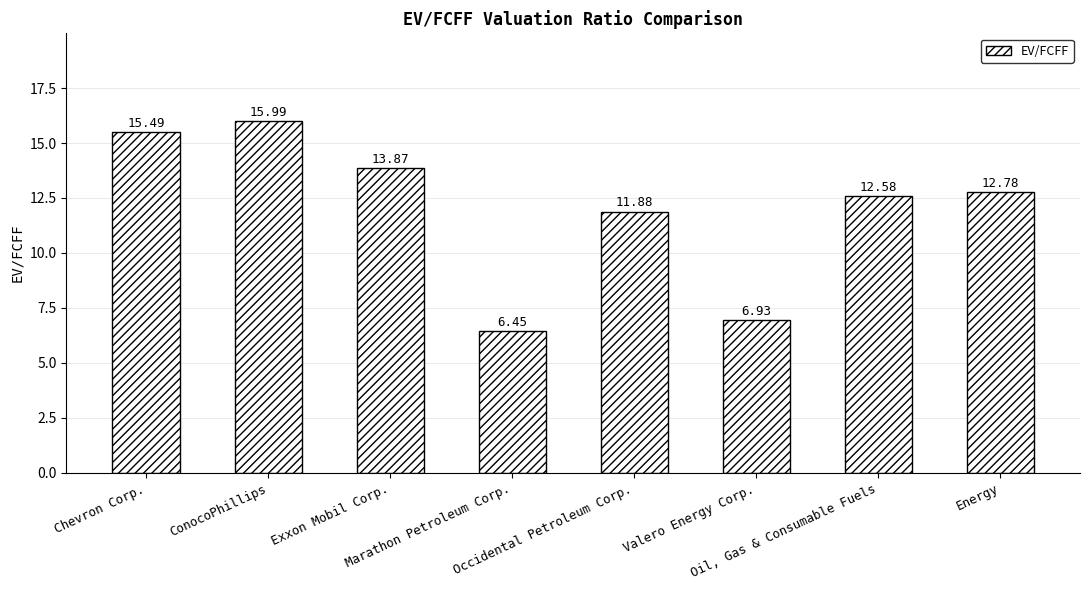

At which label is the value closest to 11?

Occidental Petroleum Corp.